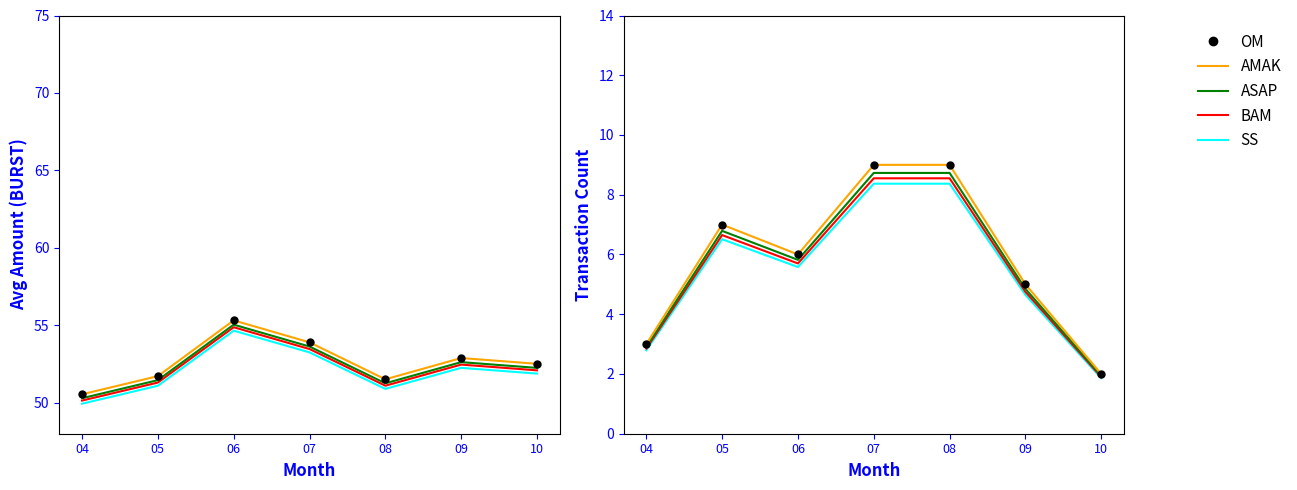

Which series changed the most between 05 and 09?

OM